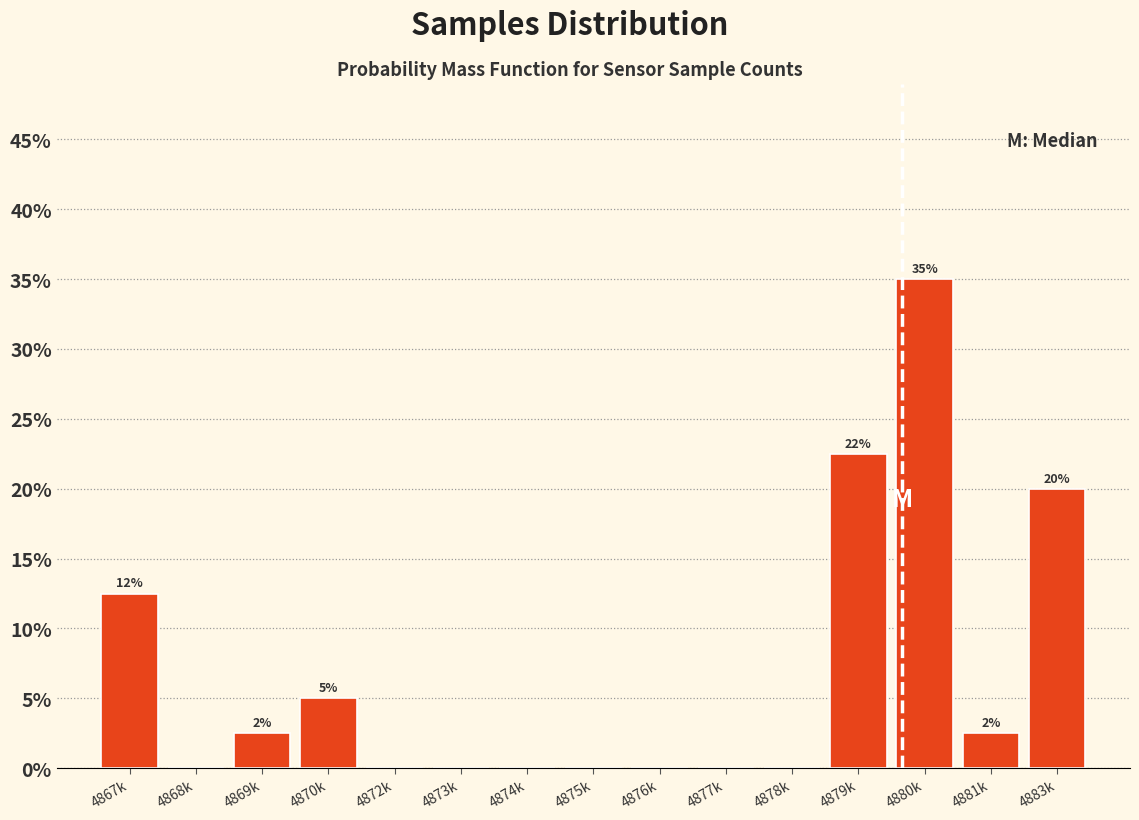

Reading right to left, extract all data points from this chart.

4883k=20.0	4881k=2.5	4880k=35.0	4879k=22.5	4878k=0.0	4877k=0.0	4876k=0.0	4875k=0.0	4874k=0.0	4873k=0.0	4872k=0.0	4870k=5.0	4869k=2.5	4868k=0.0	4867k=12.5